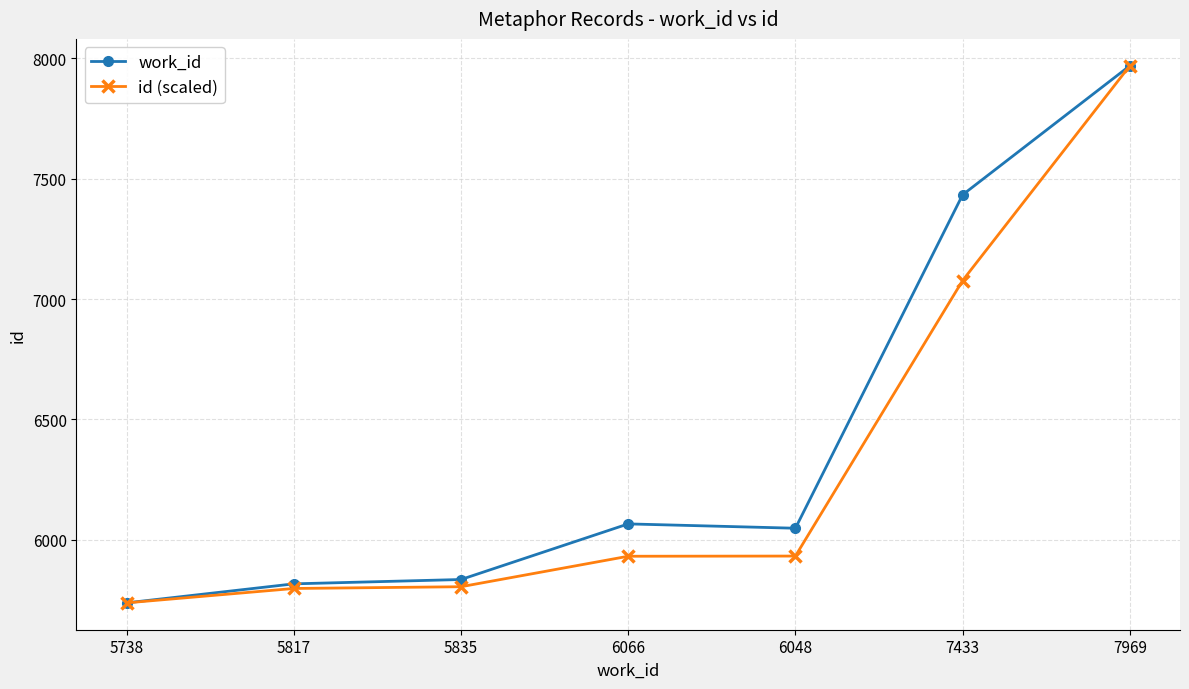

Is it true that id (scaled) equals 1669.6 at 5738?

False